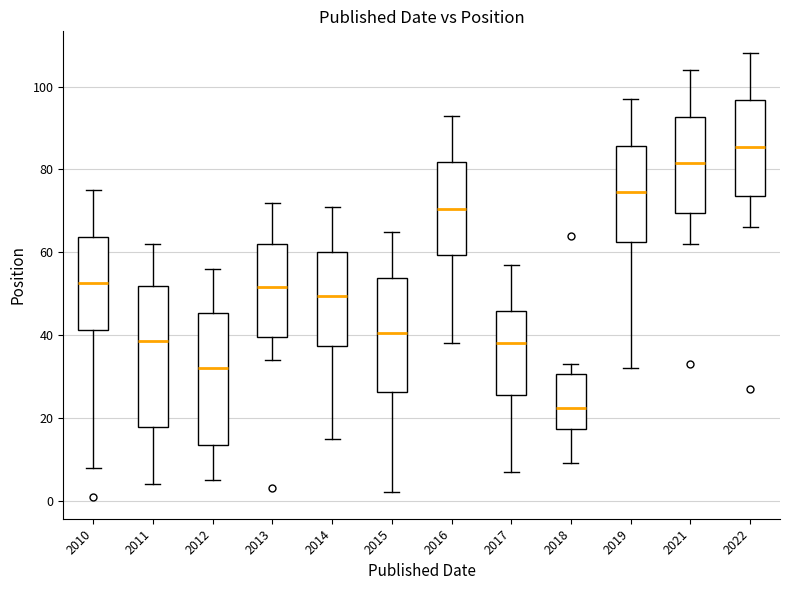

Where is the upper edge of the box at x = 2014 on the y-axis? The values are not printed on the chart, so give them approximately, as read against the axis.

60